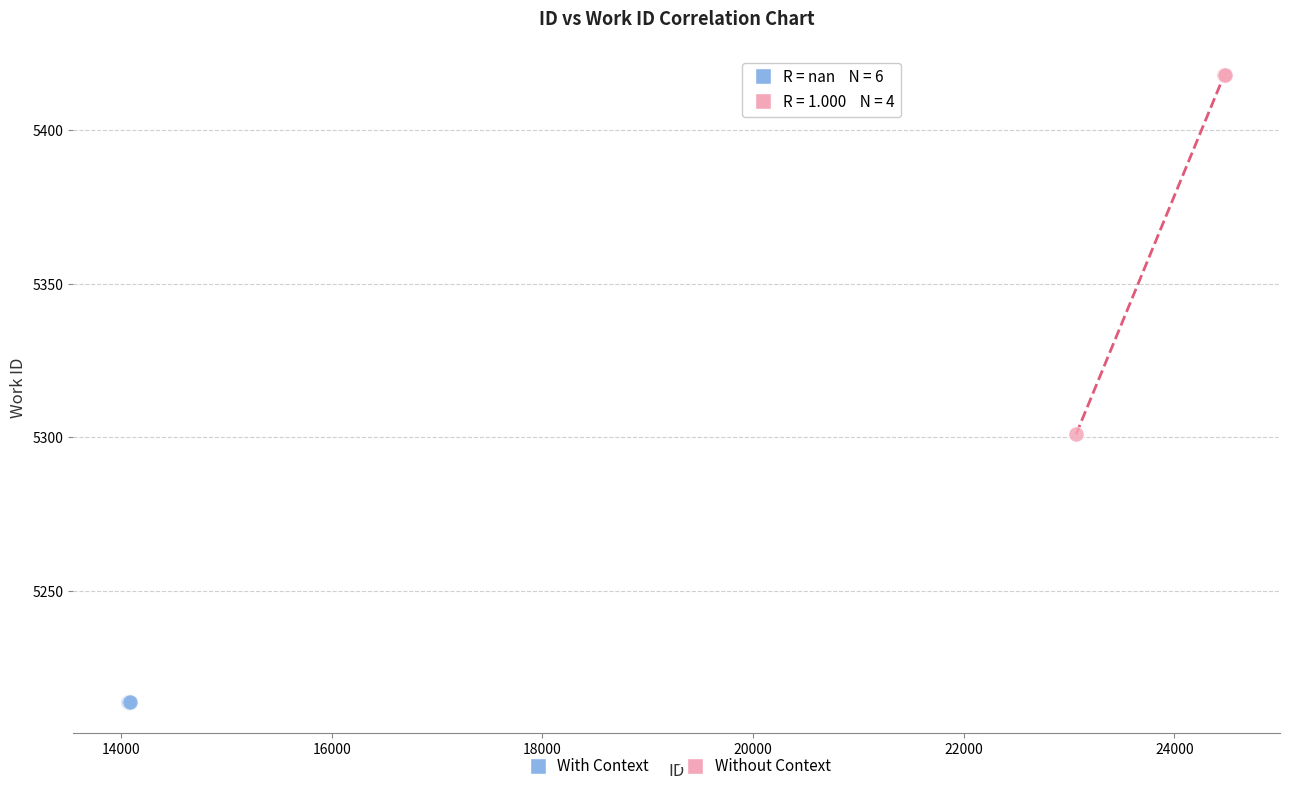

Which series reaches the maximum Y coordinate?

Without Context